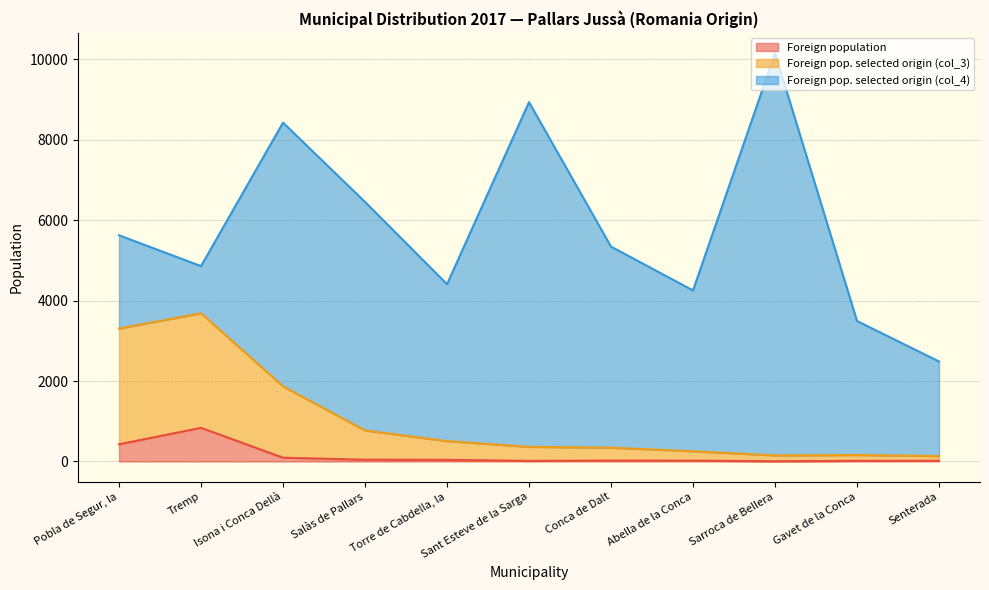

List the labels in order of Foreign population value, largest first.

Tremp, Pobla de Segur, la, Isona i Conca Dellà, Salàs de Pallars, Torre de Cabdella, la, Conca de Dalt, Abella de la Conca, Senterada, Gavet de la Conca, Sant Esteve de la Sarga, Sarroca de Bellera